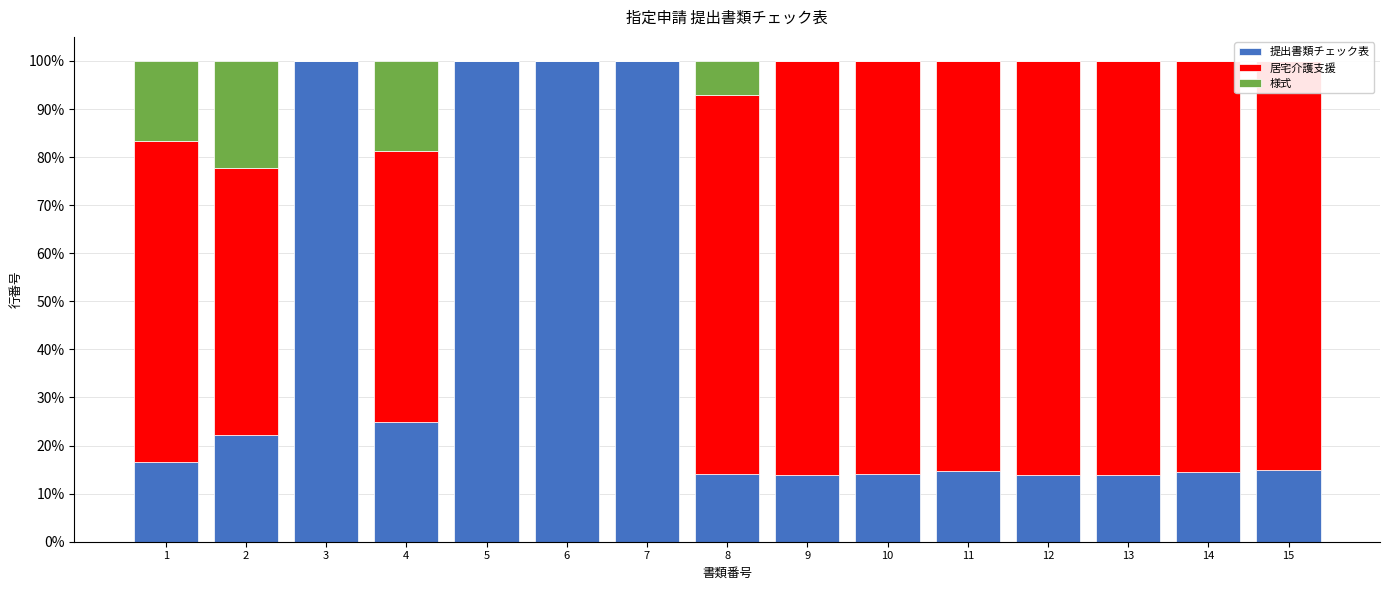

Rank the series by their average value, from lowest to highest.

様式, 提出書類チェック表, 居宅介護支援